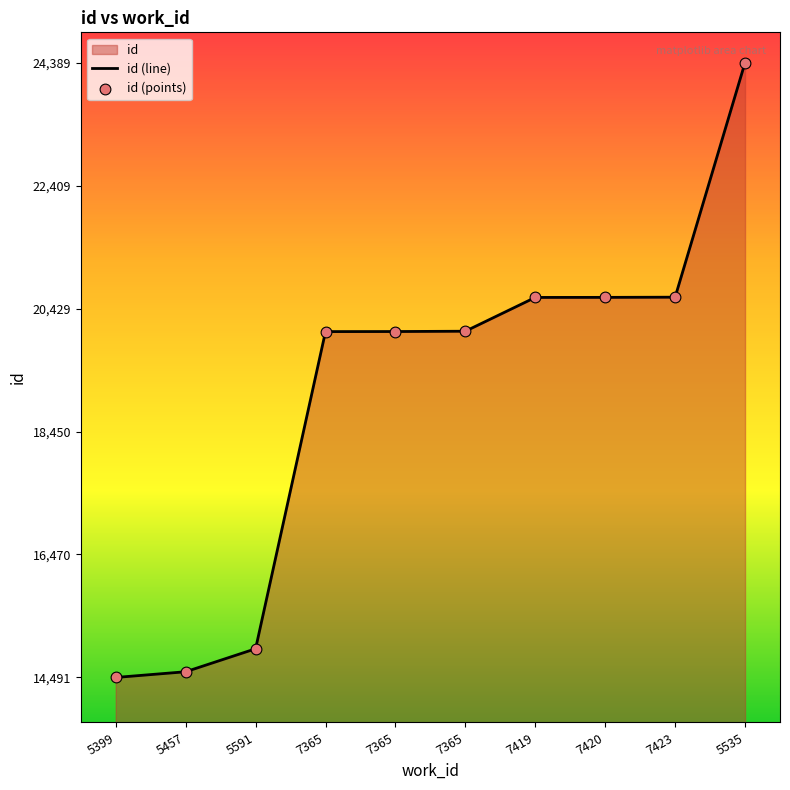

Which series has the largest Y range (max minus min)?

id (line)